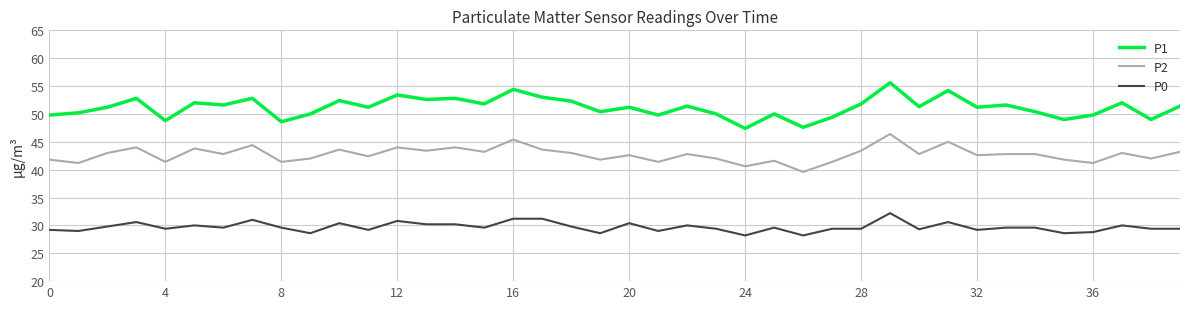

What are all the series names shown in the legend?

P1, P2, P0